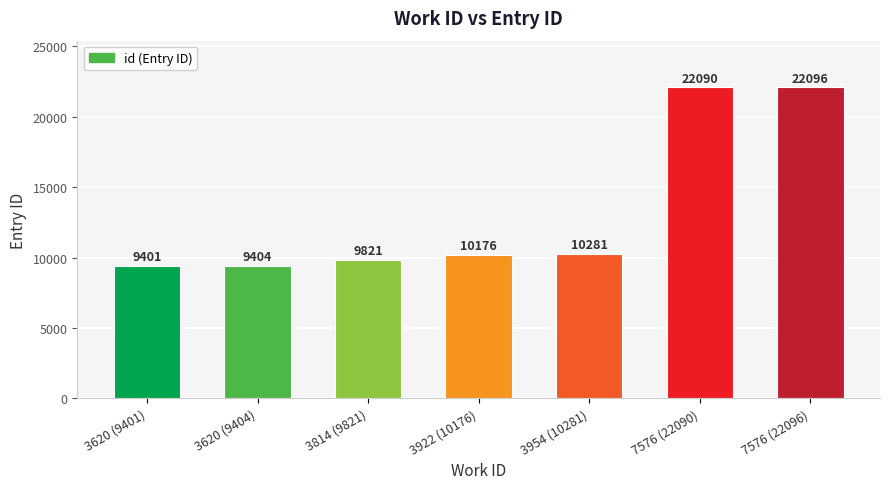

Reading right to left, transcribe all the data shown in this chart.

7576 (22096)=22096	7576 (22090)=22090	3954 (10281)=10281	3922 (10176)=10176	3814 (9821)=9821	3620 (9404)=9404	3620 (9401)=9401